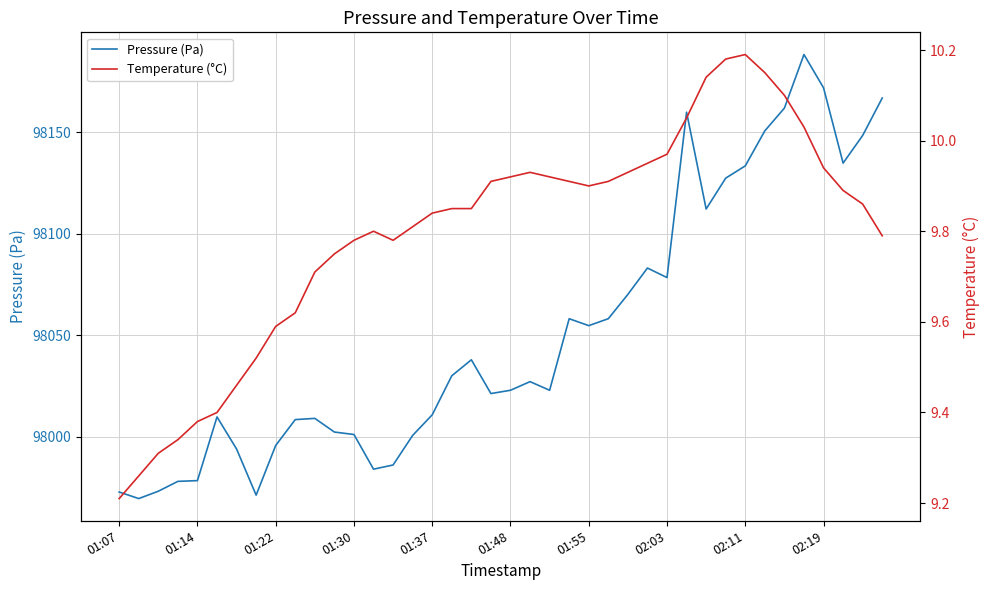

What is the smallest value displayed?

9.2